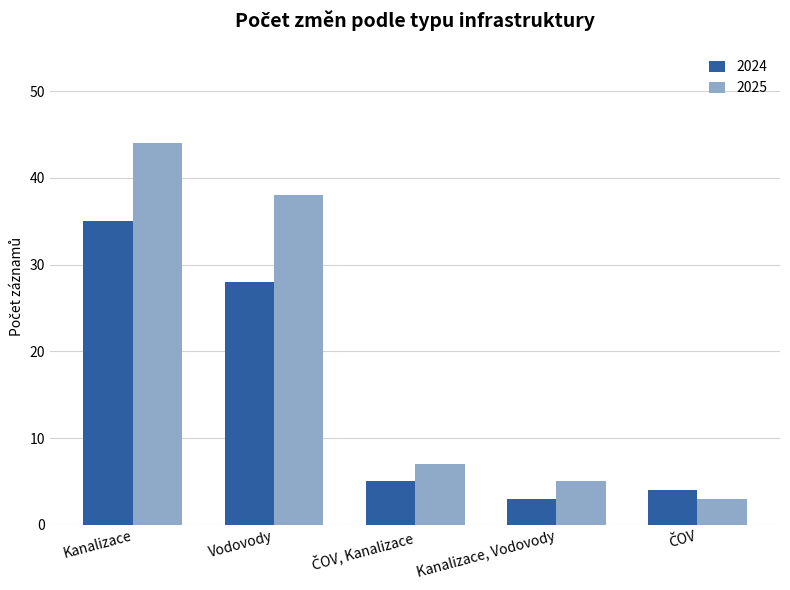

Reading left to right, transcribe all the data shown in this chart.

2024: 35	28	5	3	4
2025: 44	38	7	5	3